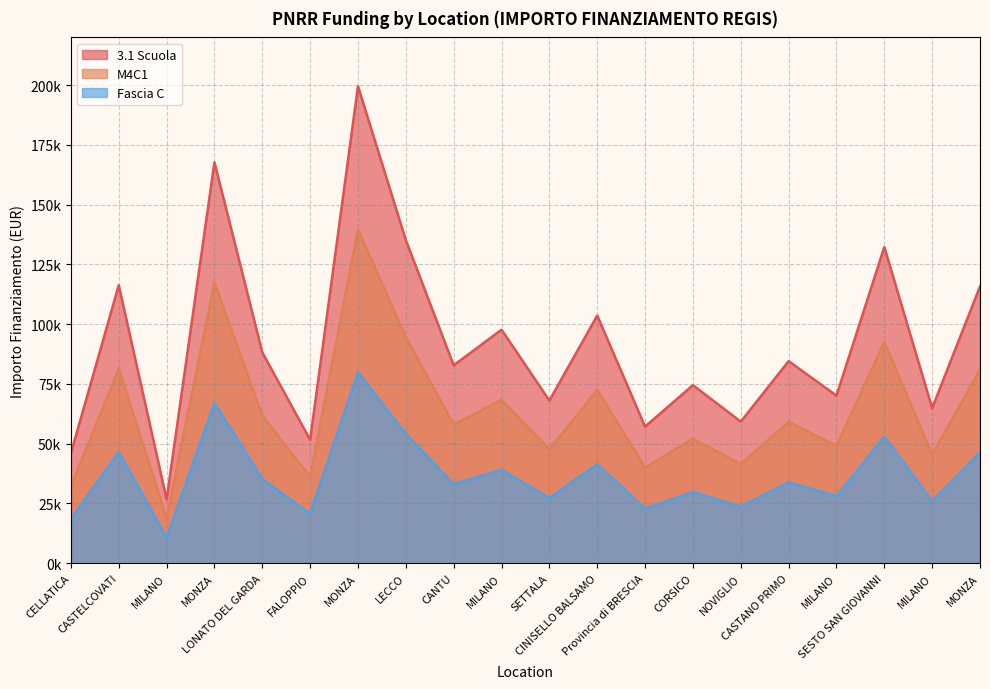

Between CELLATICA and NOVIGLIO, which series saw the biggest shift?

3.1 Scuola